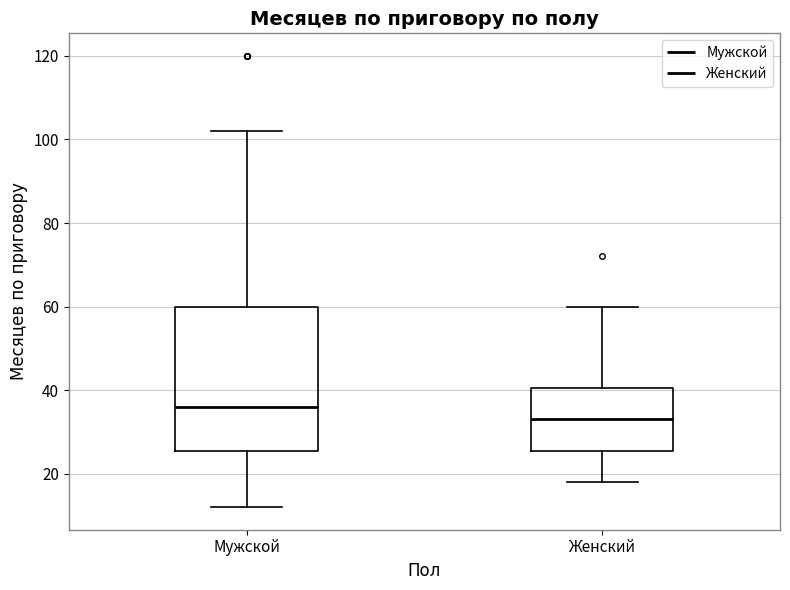

Where does the lower whisker of the box for Мужской end on the y-axis? The values are not printed on the chart, so give them approximately, as read against the axis.

12